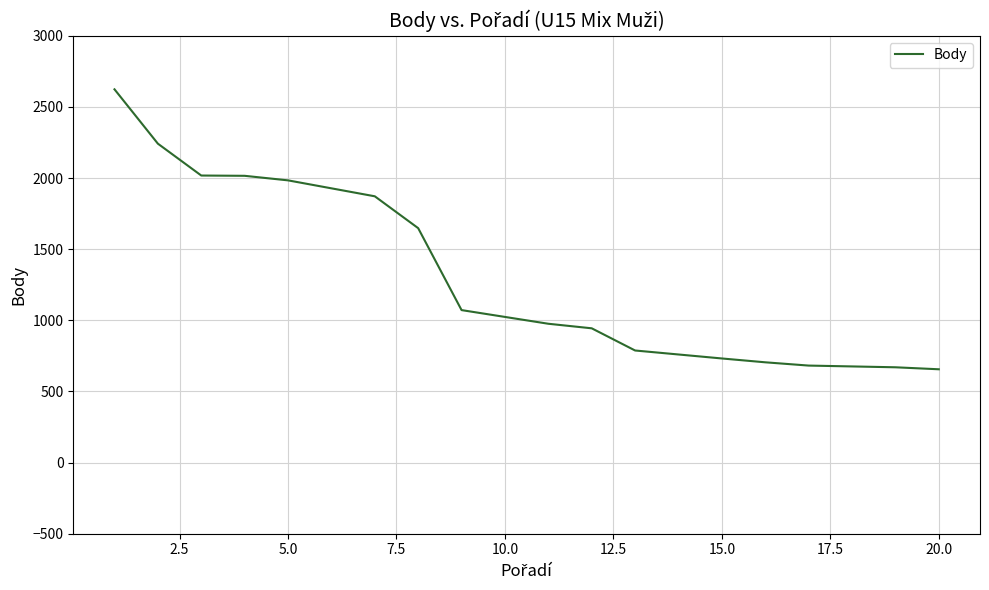

The chart shows a value of 1392 at 12. True or false?

False